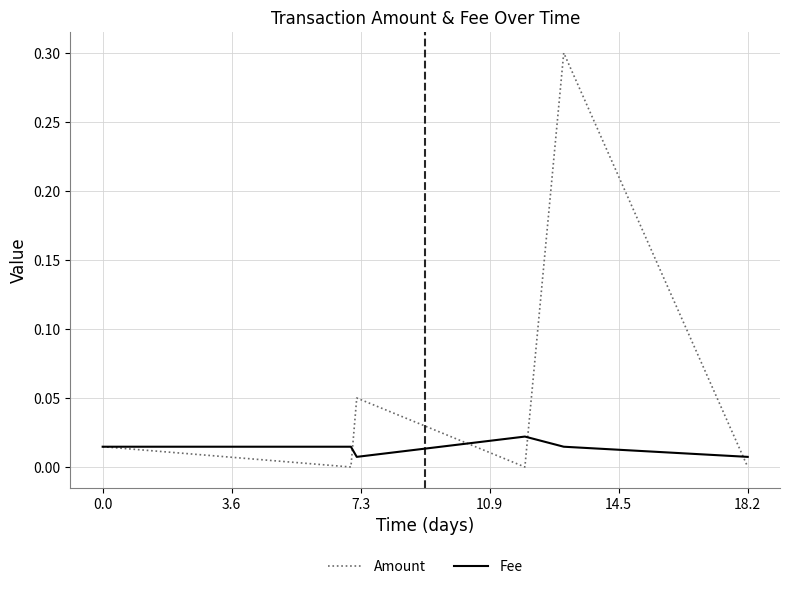

Which series has the largest range (max minus min)?

Amount